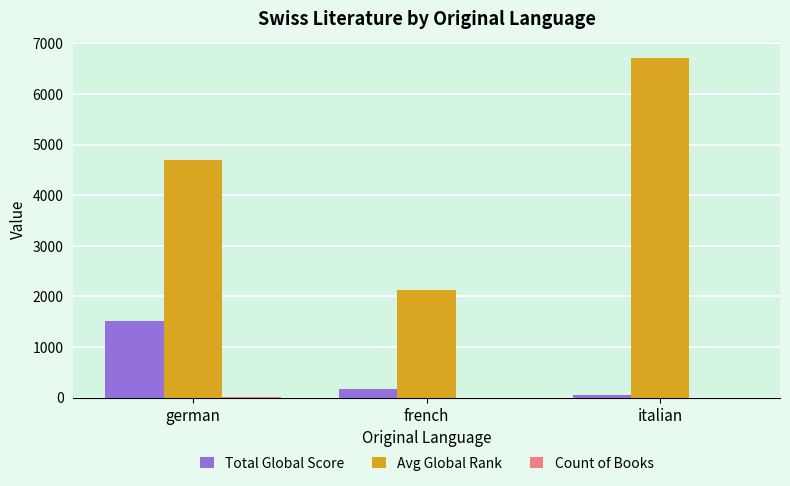

Which series has the widest spread of values?

Avg Global Rank